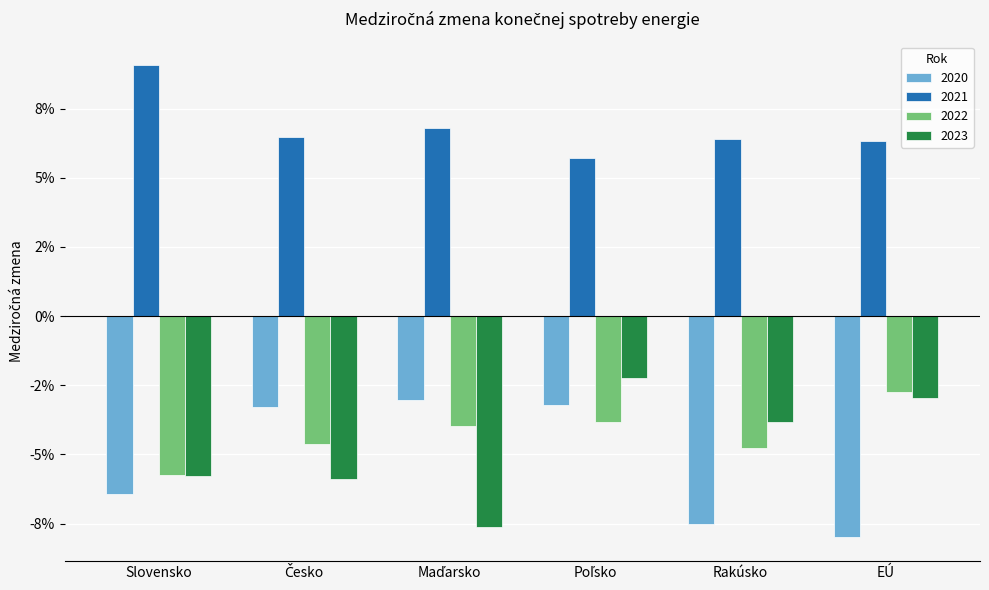

Reading left to right, transcribe all the data shown in this chart.

2020: -0.1	-0.0	-0.0	-0.0	-0.1	-0.1
2021: 0.1	0.1	0.1	0.1	0.1	0.1
2022: -0.1	-0.0	-0.0	-0.0	-0.0	-0.0
2023: -0.1	-0.1	-0.1	-0.0	-0.0	-0.0